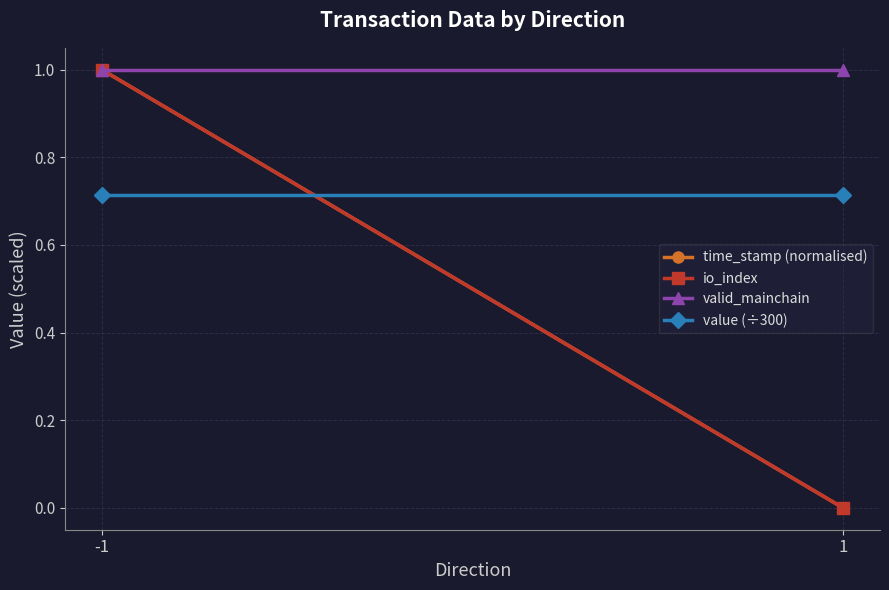

What is the value of the time_stamp (normalised) point at the 1st from the left?

1.0